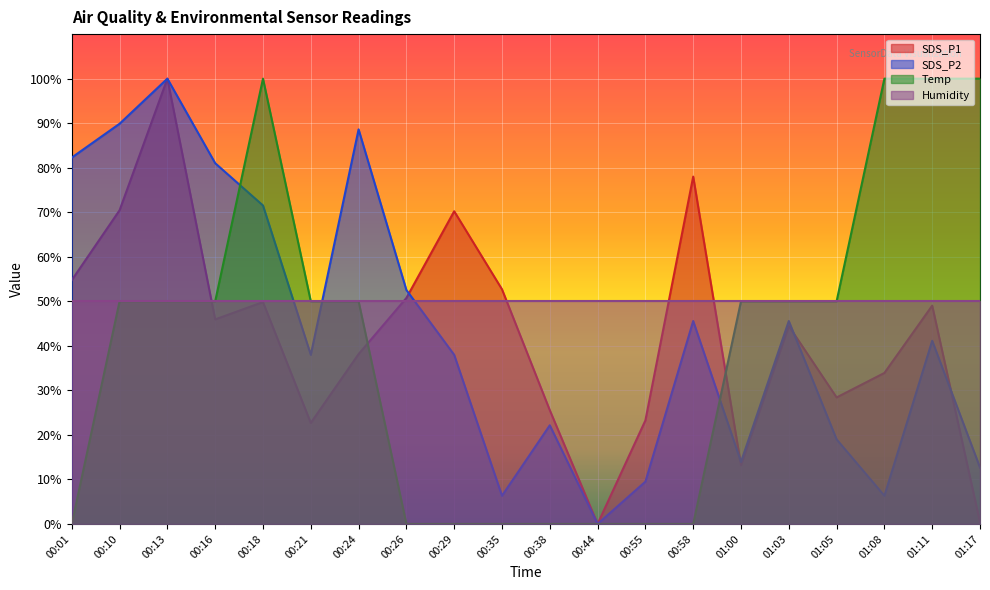

How many data points does each series have?

20